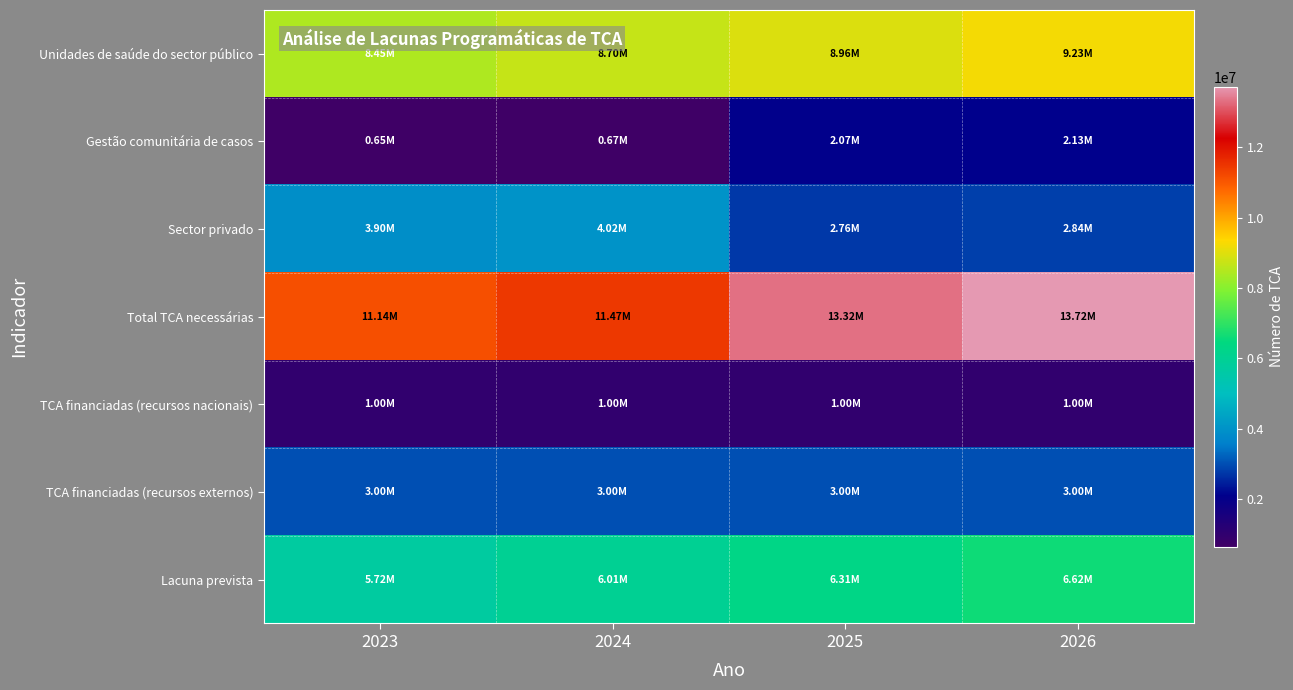

What is the spread (max minus min) of values at 2023?

10487750